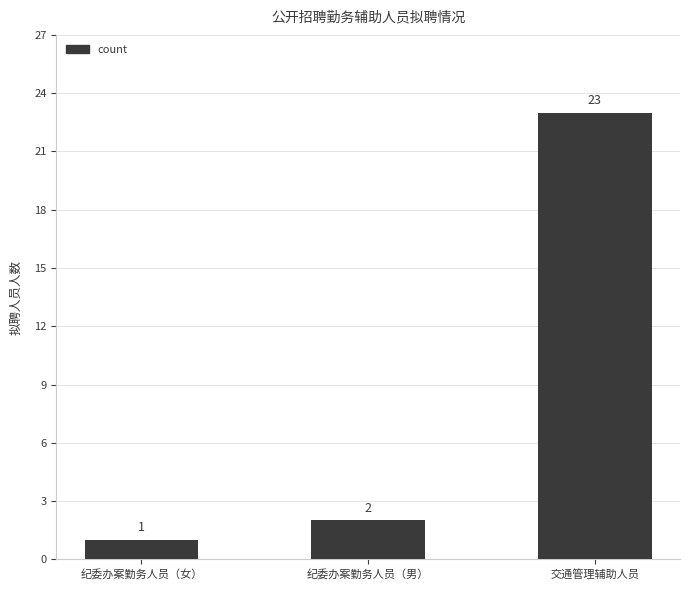

Rank the categories by value from highest to lowest.

交通管理辅助人员, 纪委办案勤务人员（男）, 纪委办案勤务人员（女）